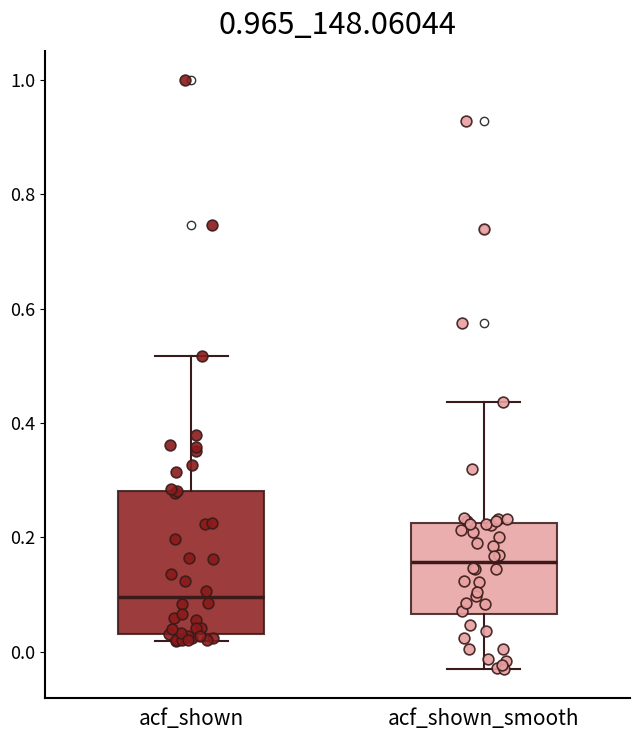

Which box is the tallest, from its lower edge to its upper edge?

acf_shown